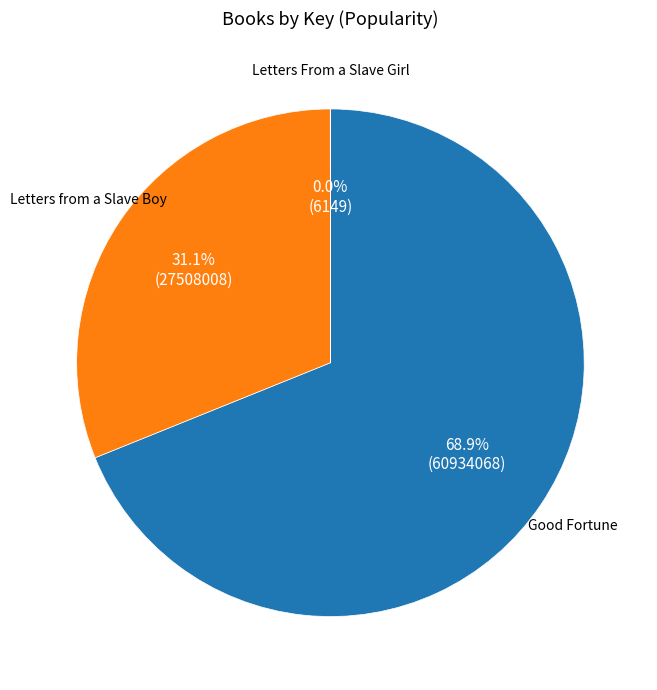

Do Good Fortune and Letters from a Slave Boy together represent more than half of the pie?

Yes